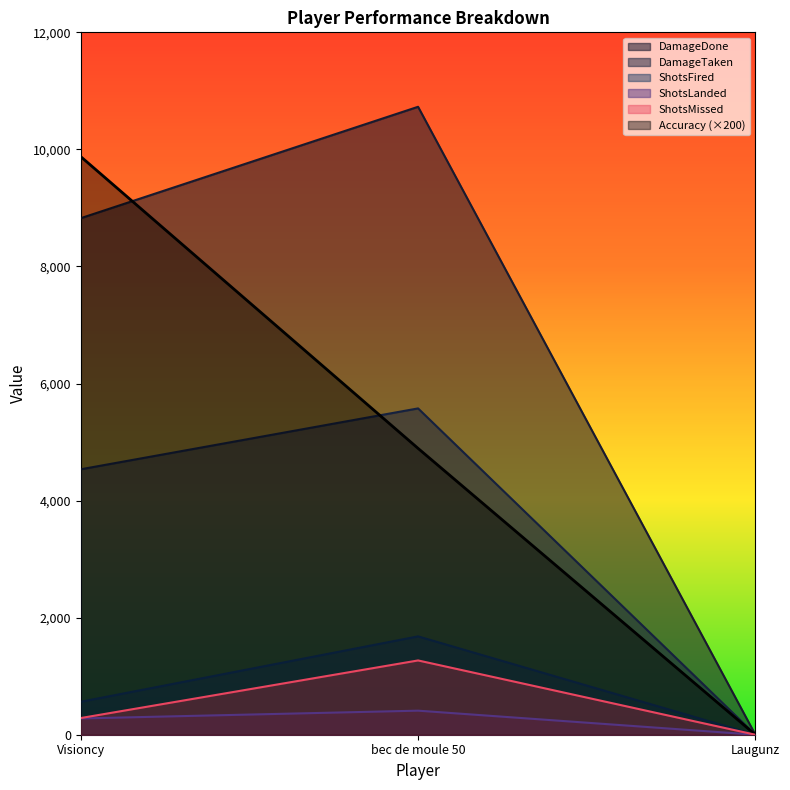

What is the label of the 2nd point from the right?

bec de moule 50